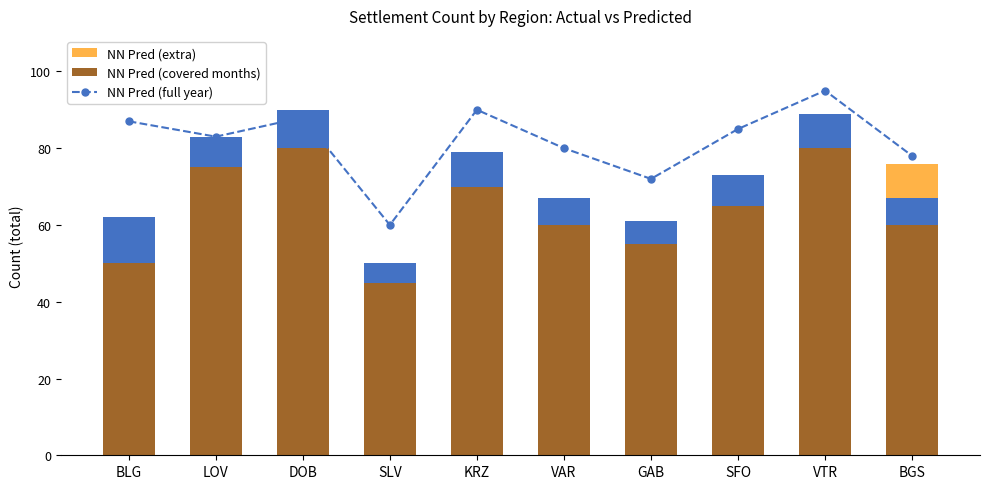

At which category is the sum across all series the highest?

VTR